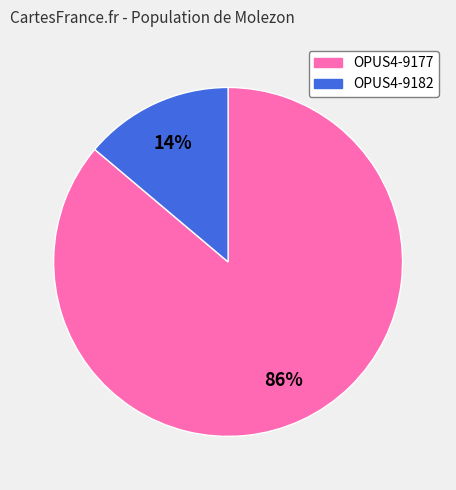

Which slice is the smallest?

OPUS4-9182